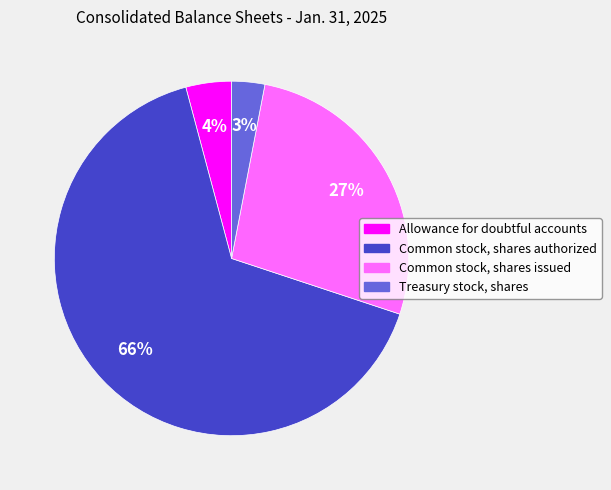

What percentage is the Common stock, shares authorized slice, to the nearest percent?

66%